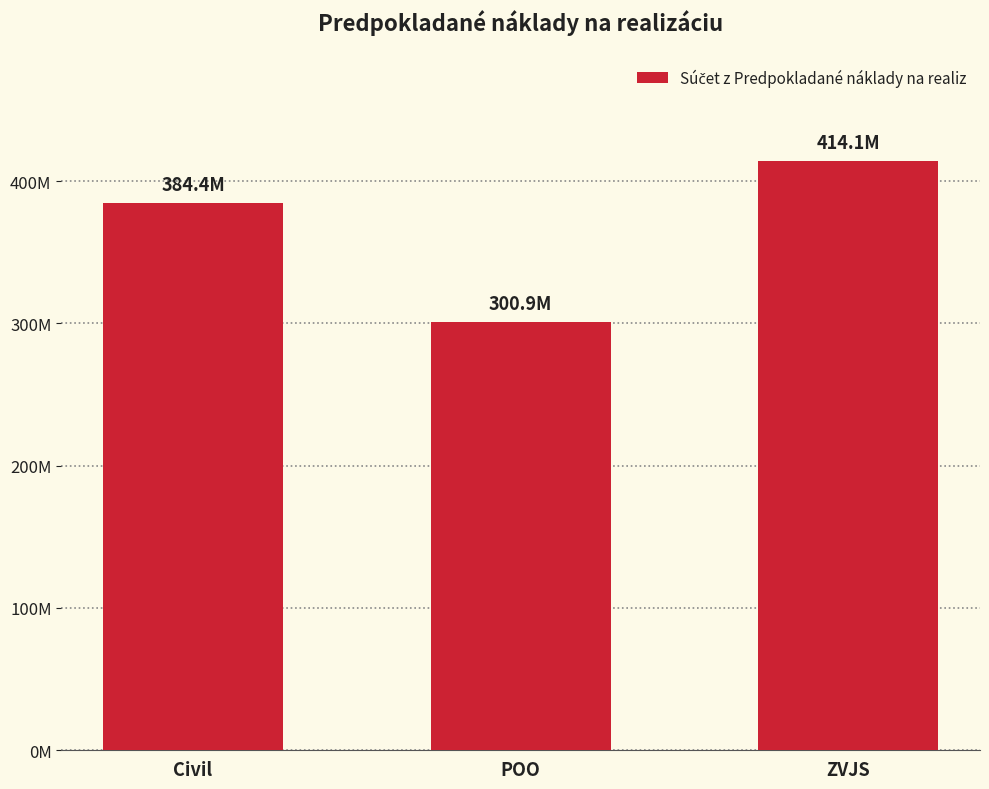

Reading left to right, list all the values displayed in this chart.

384380866.3	300886083.3	414115255.0